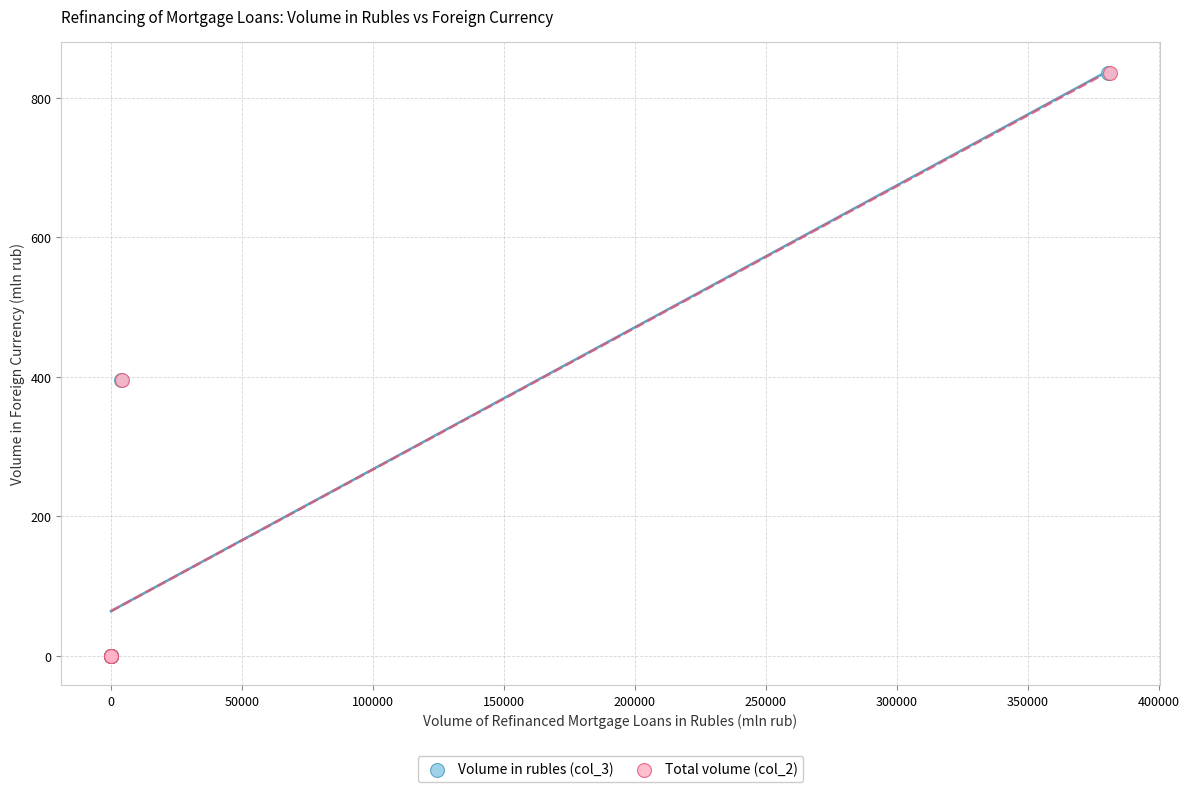

What are all the series names shown in the legend?

Volume in rubles (col_3), Total volume (col_2)